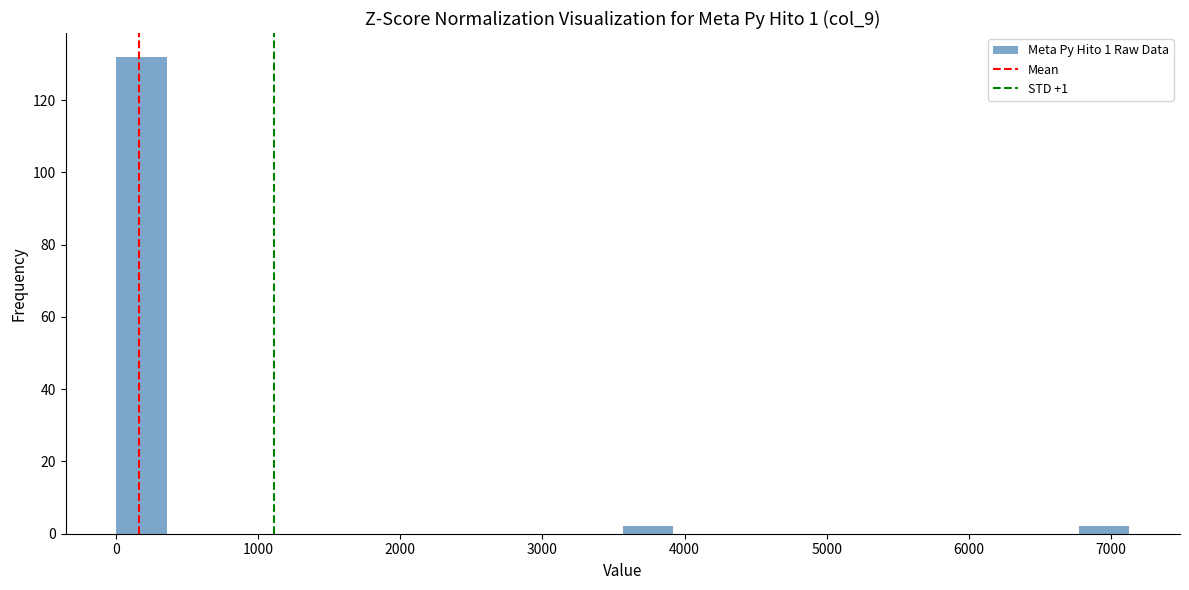

Around what value on the x-axis is the tallest bar? Give the approximate position of its centre, as read against the axis.

200